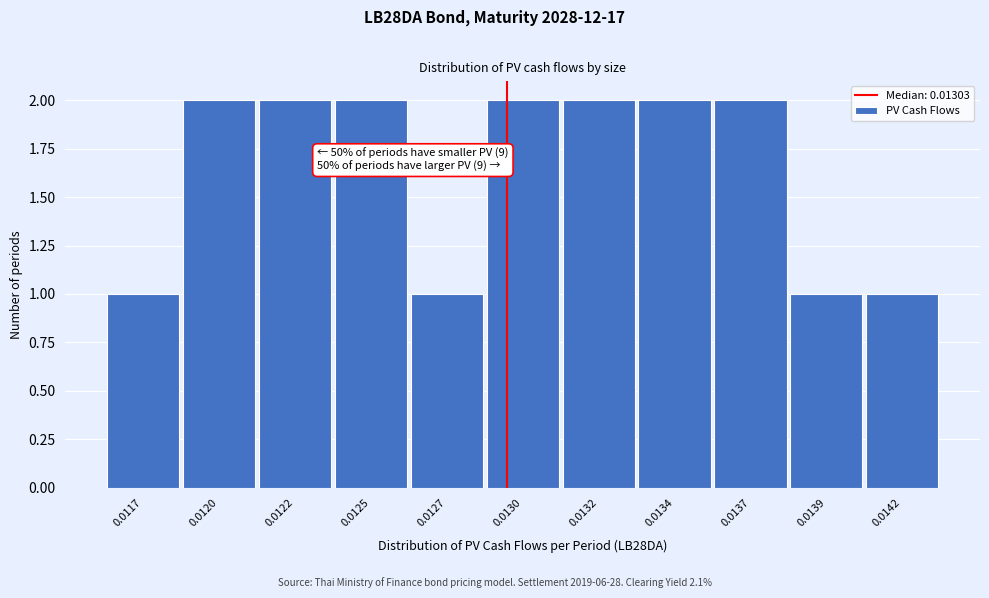

Reading left to right, list all the values displayed in this chart.

1	2	2	2	1	2	2	2	2	1	1